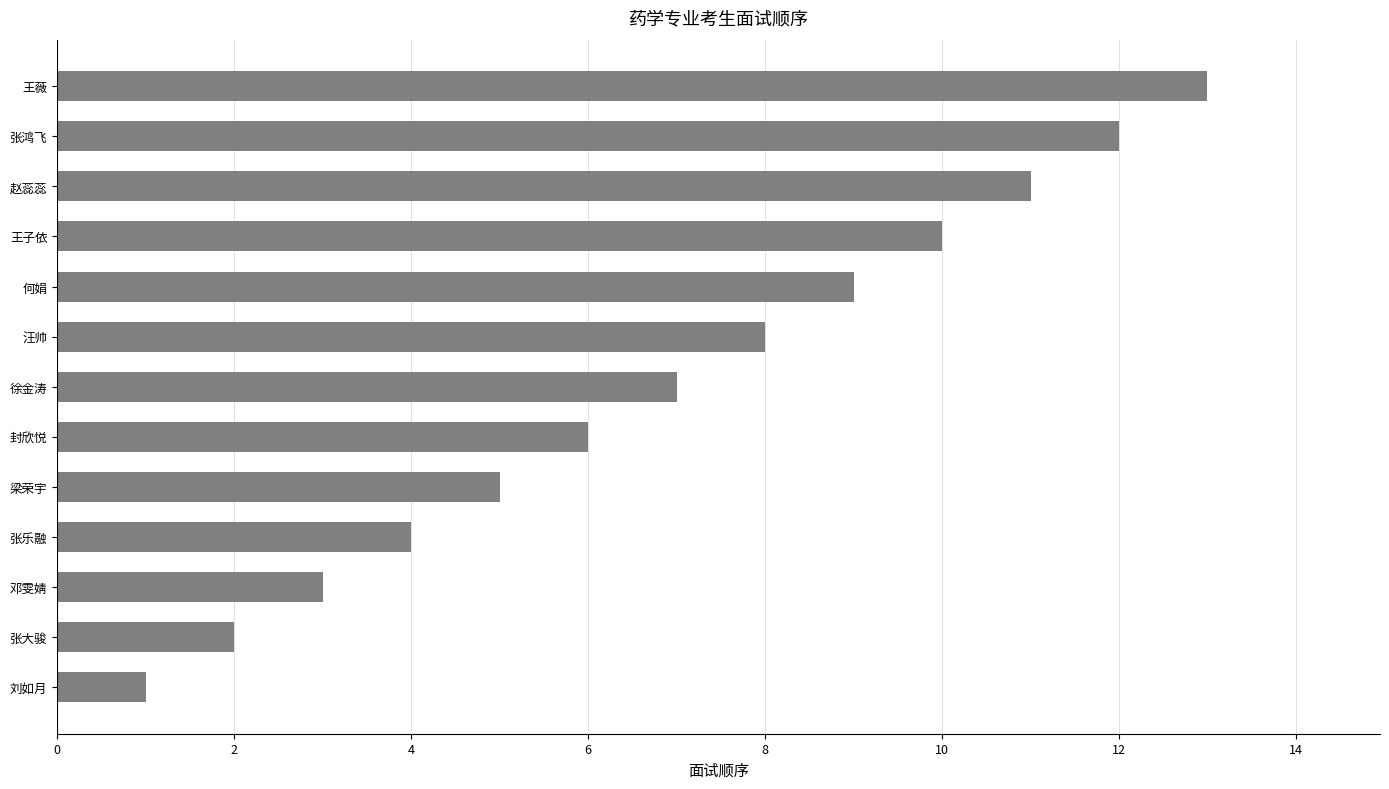

How many values are below 7?

6